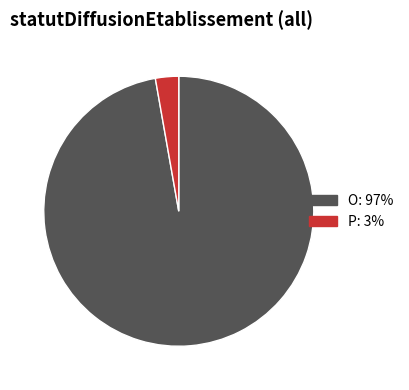

What is the smallest slice in the pie chart?

P